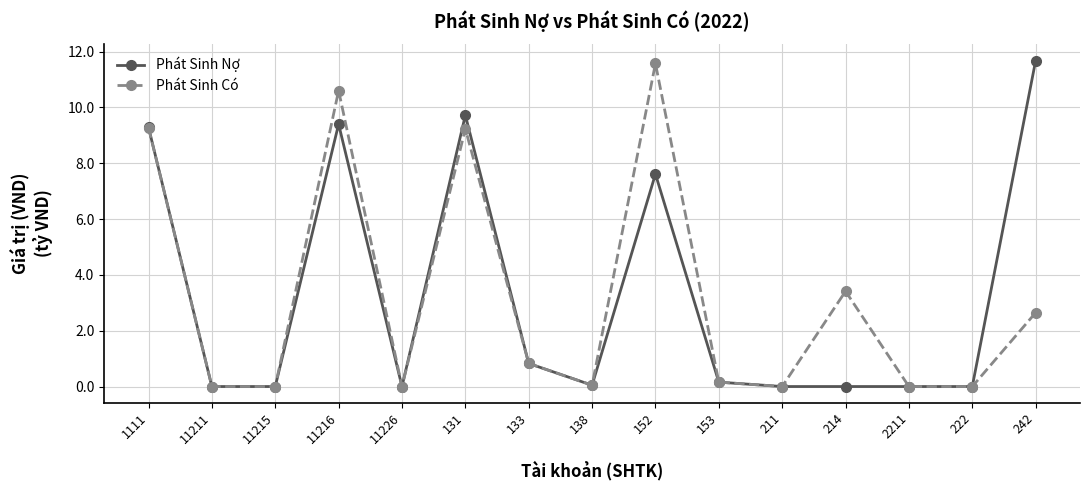

Which series changed the most between 211 and 242?

Phát Sinh Nợ